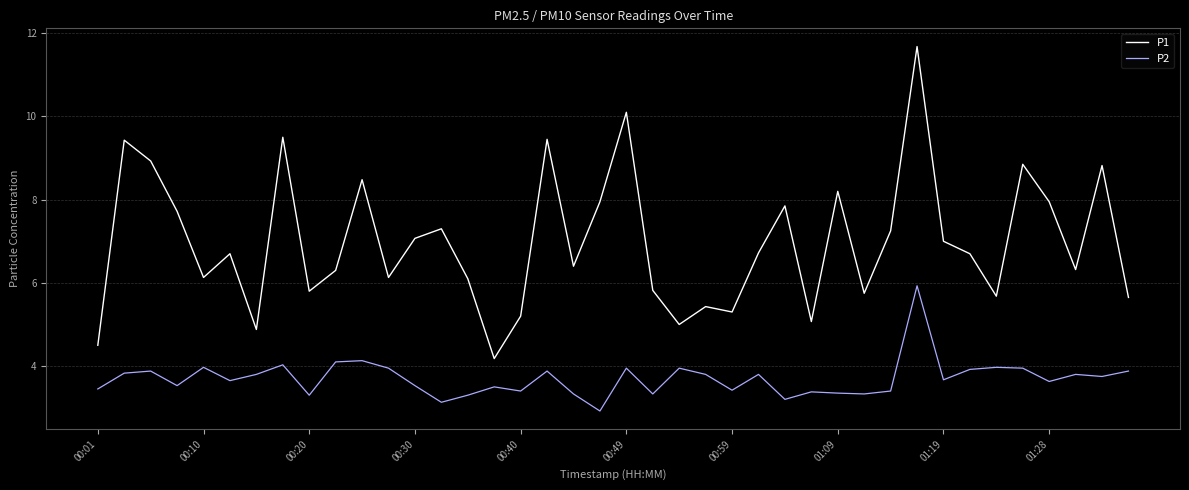

What are all the series names shown in the legend?

P1, P2